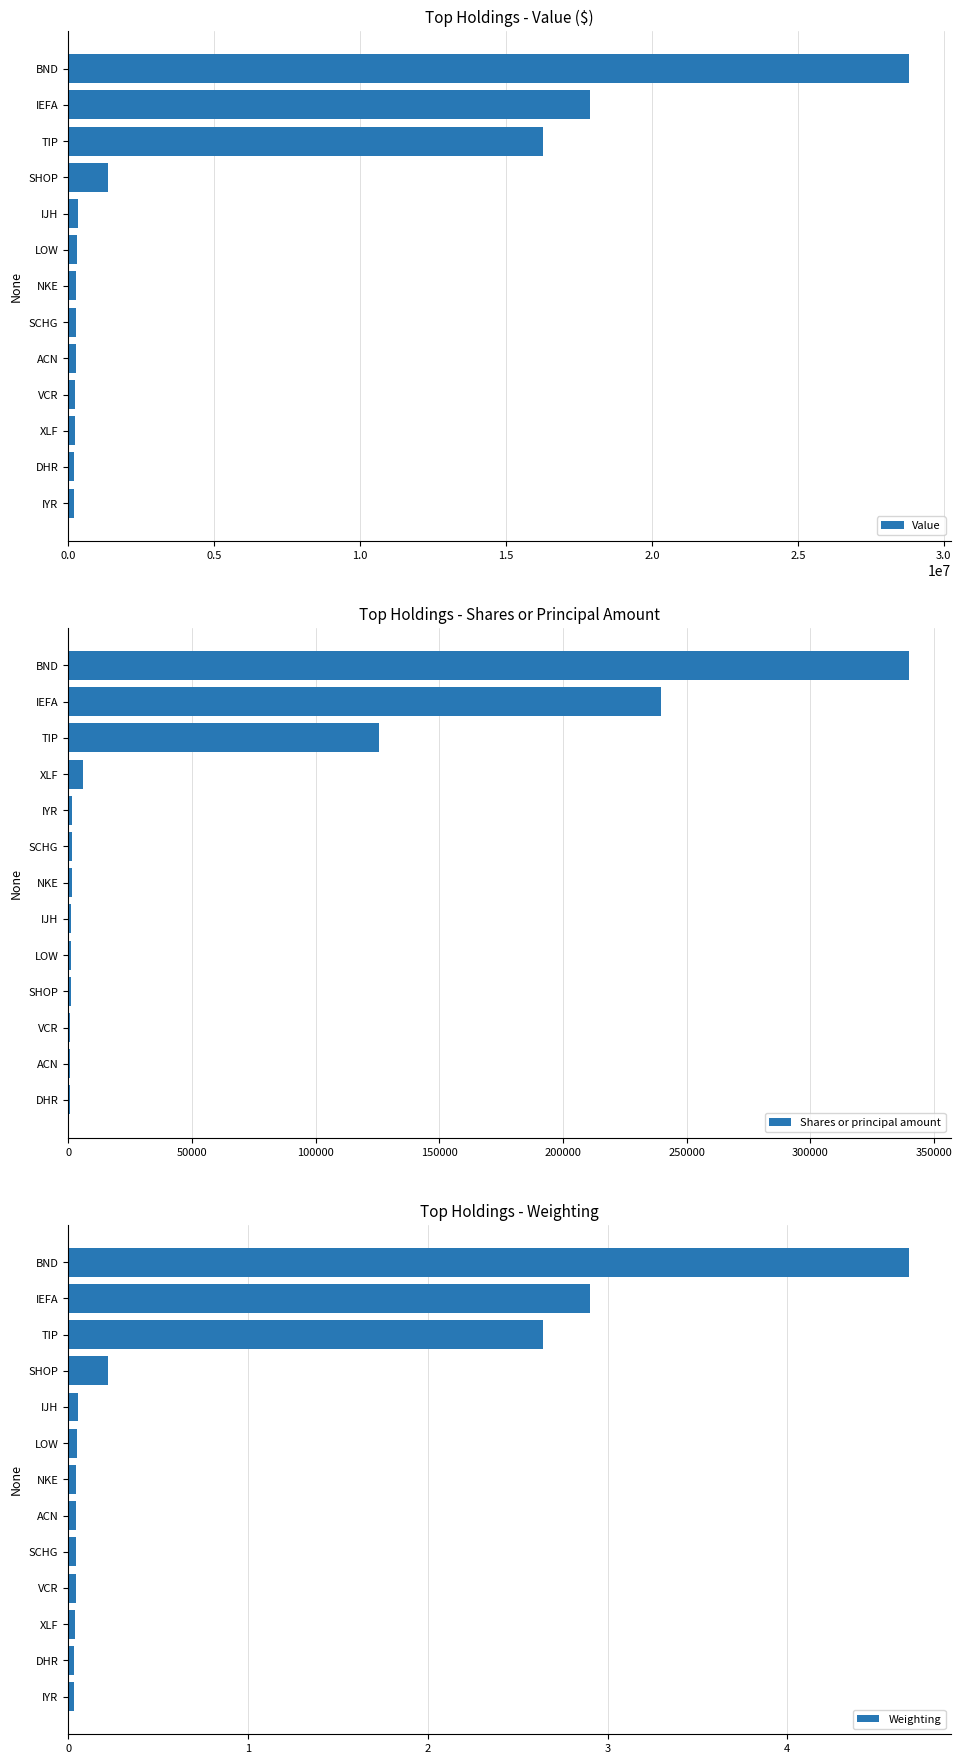

What is the sum of all Value values?

66643000